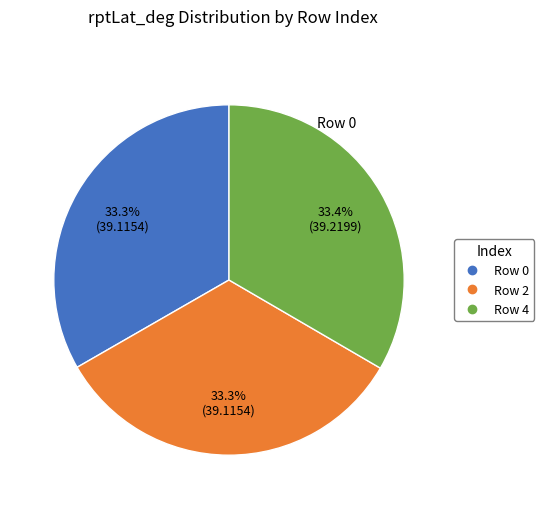

To the nearest percent, what portion does Row 0 represent?

33%